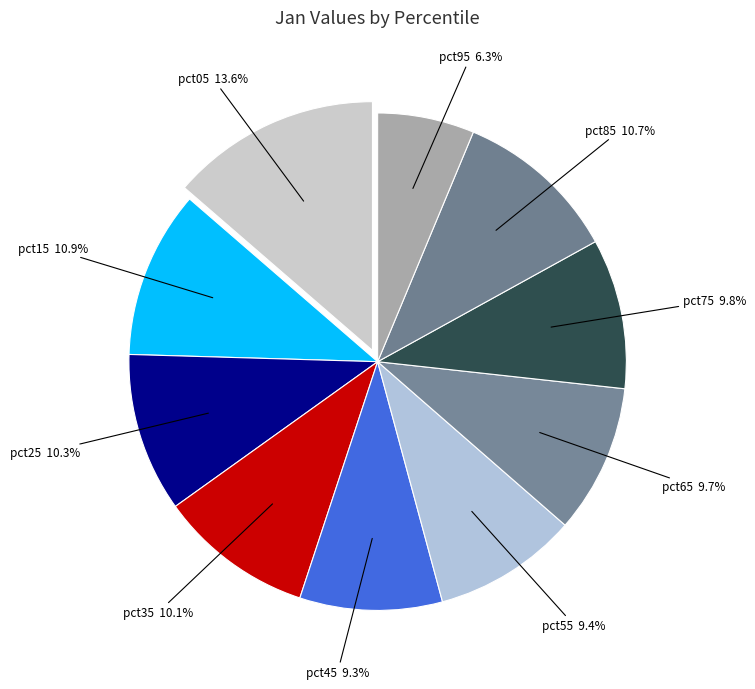

Does any single category account for the majority?

No